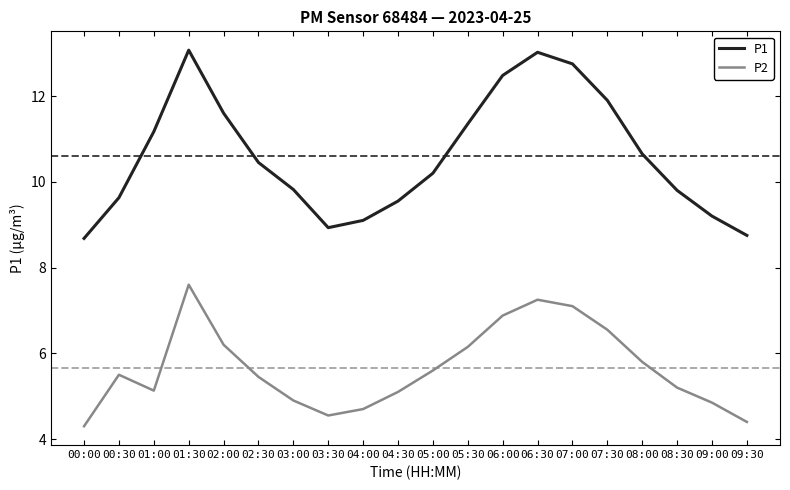

Between 02:30 and 07:00, which series saw the biggest shift?

P1